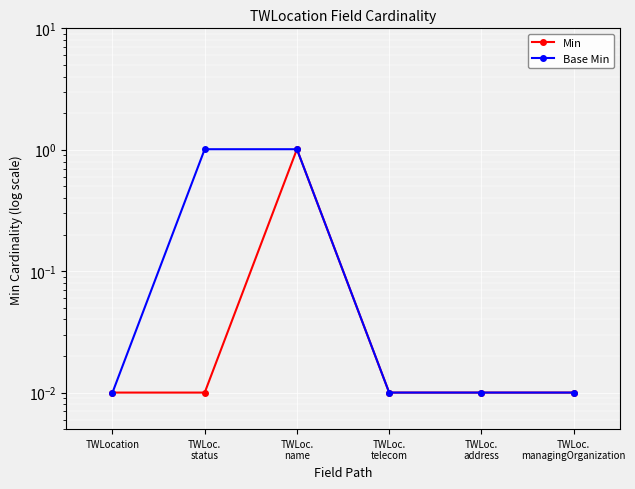

True or false: Base Min has more than 0 interior local peaks.

False